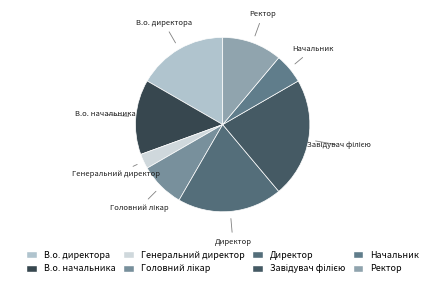

Which has a higher value, Ректор or В.о. начальника?

В.о. начальника